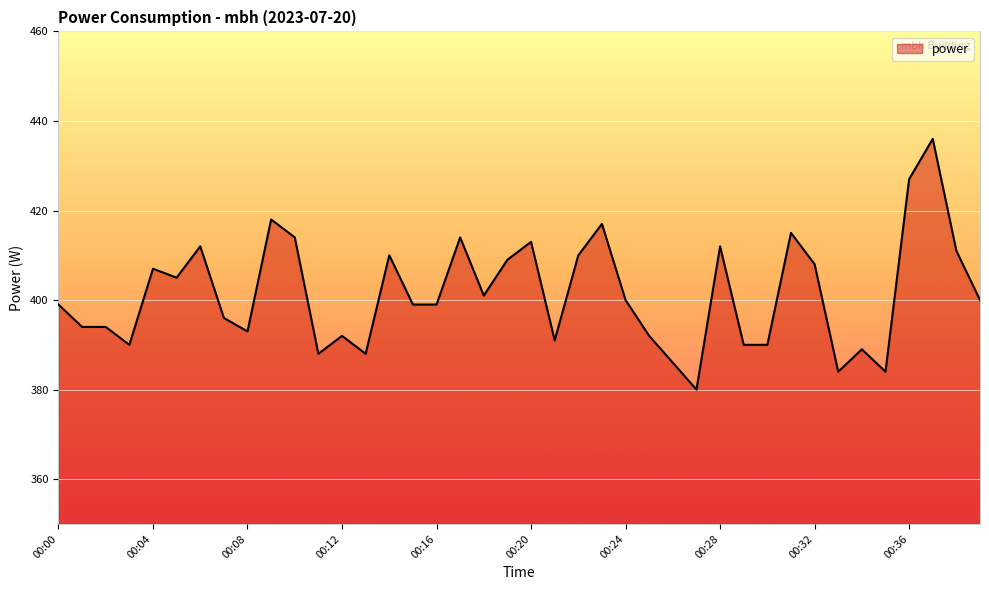

What is the greatest value displayed?

436